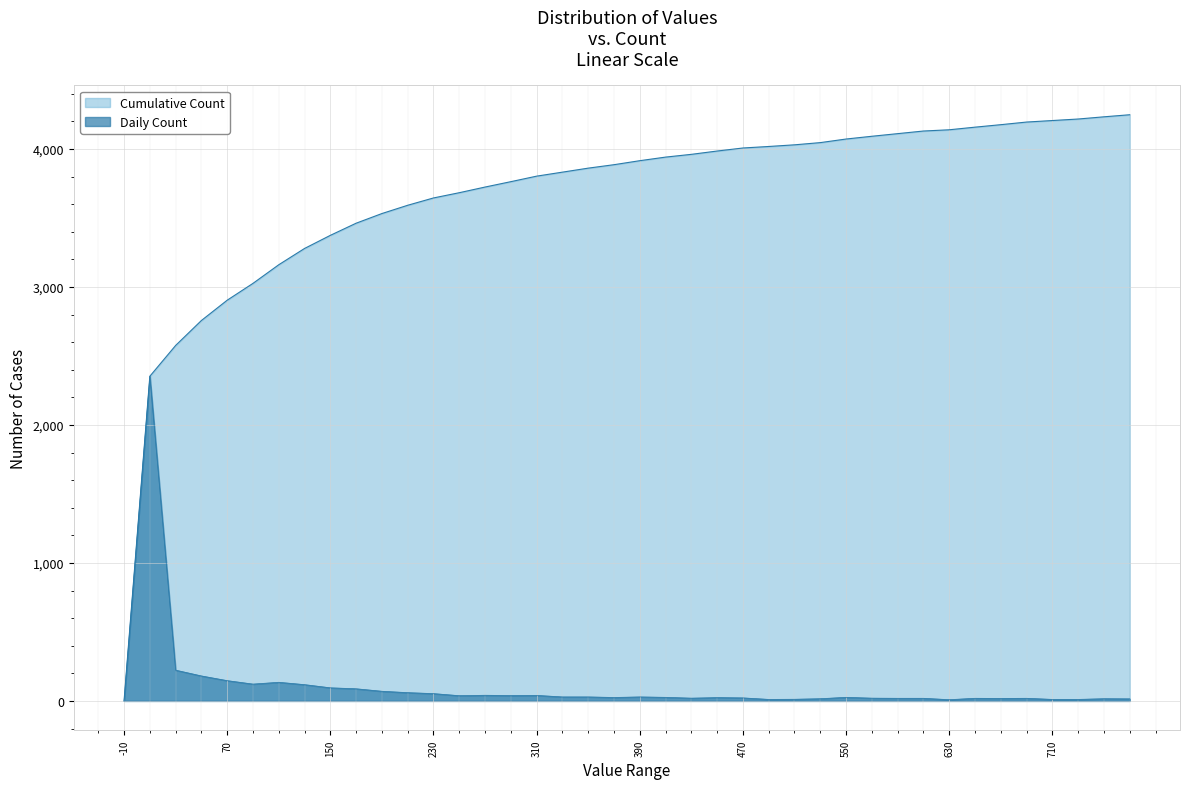

Where does the data first go above 26?

10